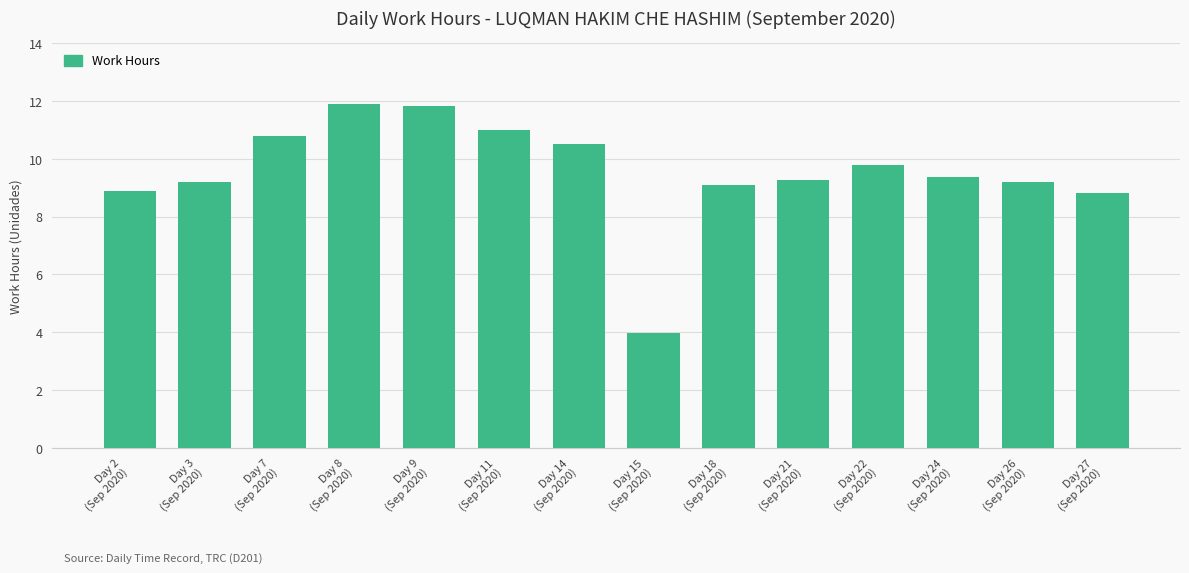

What is the greatest value displayed?

11.9